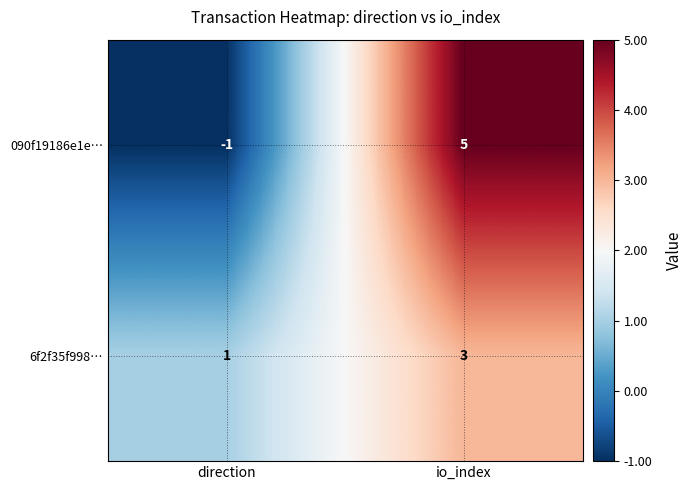

Where is 090f19186e1e… nearest to the value 2?

direction